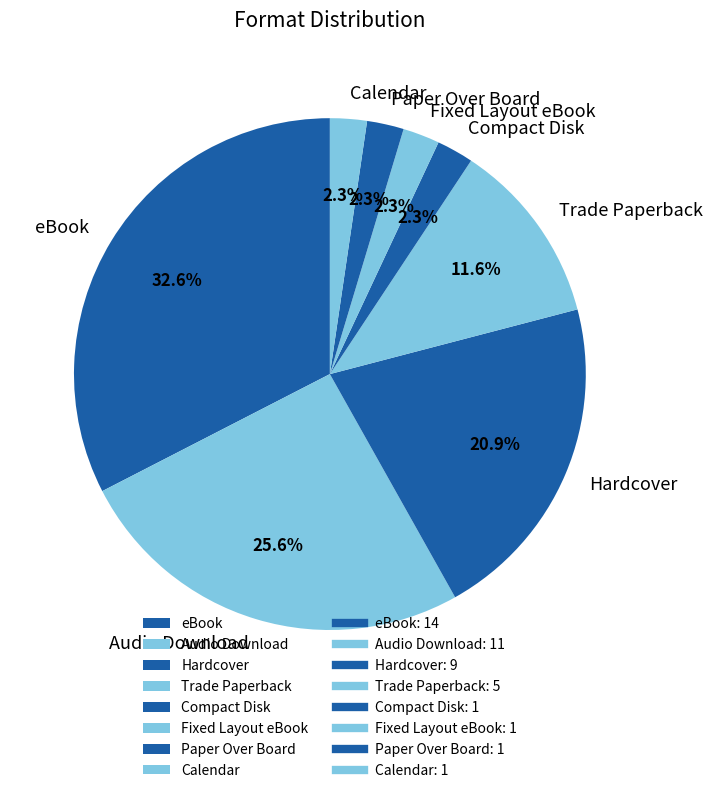

Is there any slice that represents more than half of the pie?

No